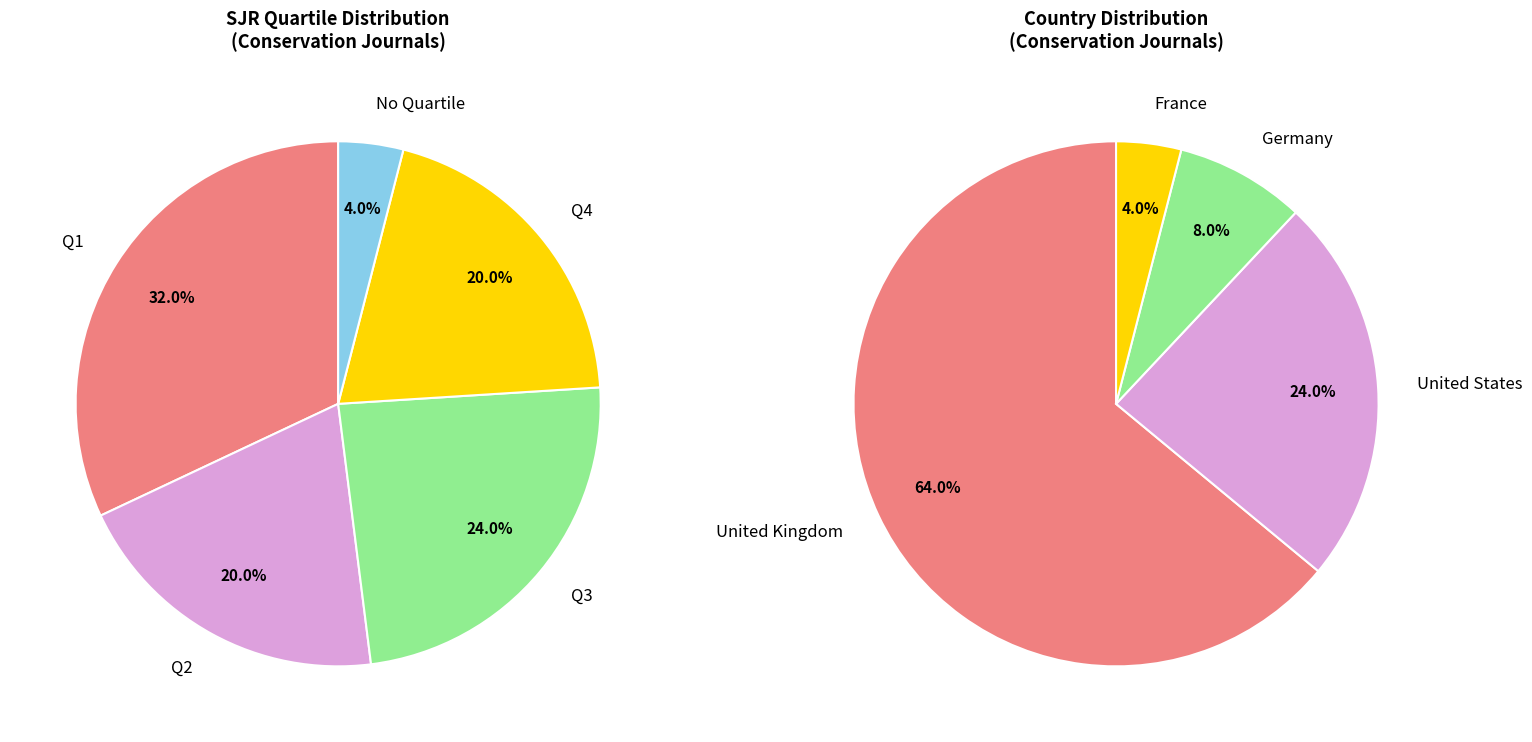

Does any single category account for the majority?

Yes